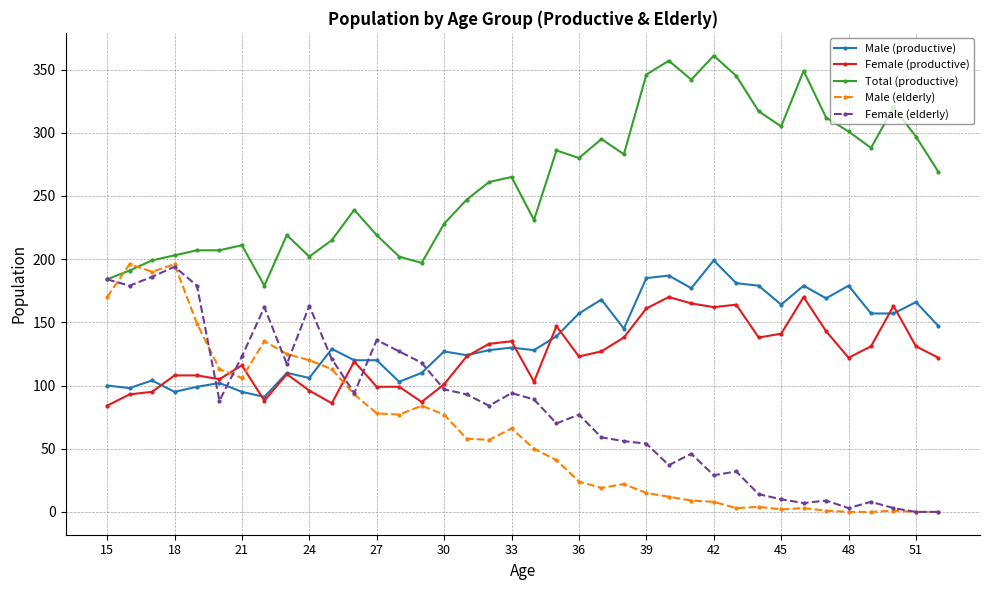

Which series ends up on top after the final intersection of Male (elderly) and Total (productive)?

Total (productive)